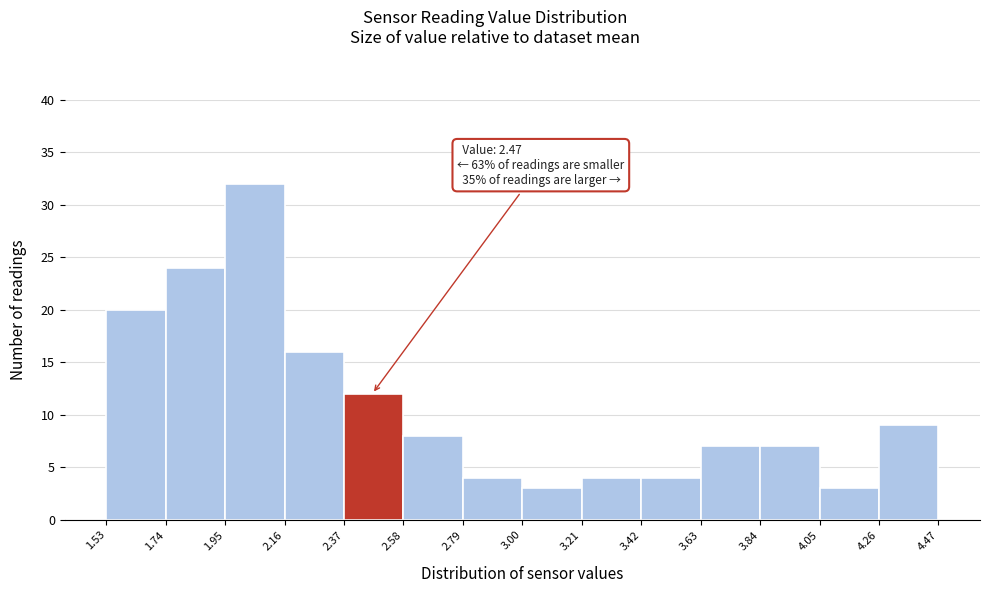

Which range on the x-axis has the tallest bar?

1.95 to 2.16